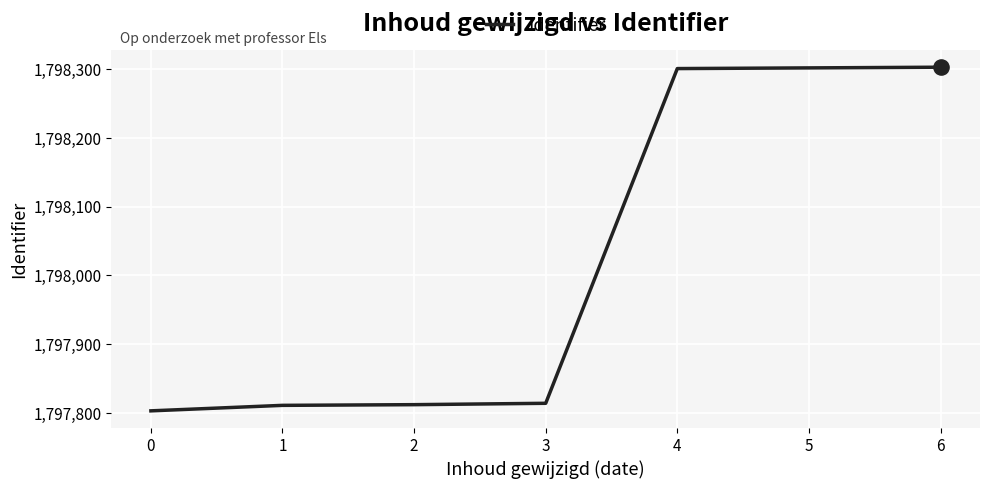

What is the change in value from 1 to 5?

+491